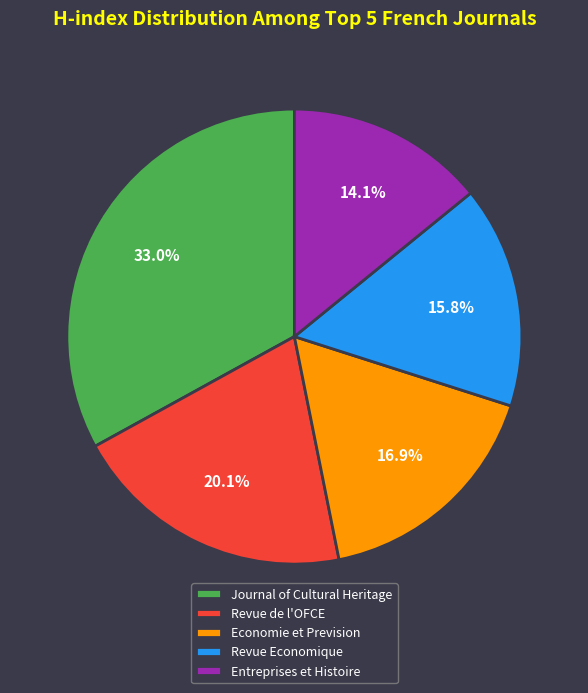

Count the number of slices in the pie.

5